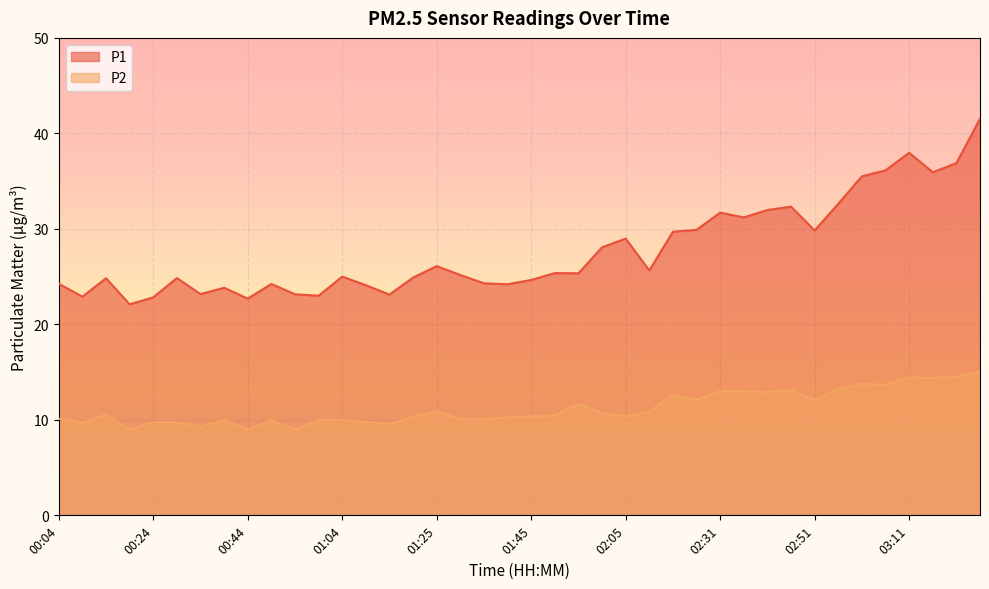

At which category does P2 reach its first local peak?

00:14